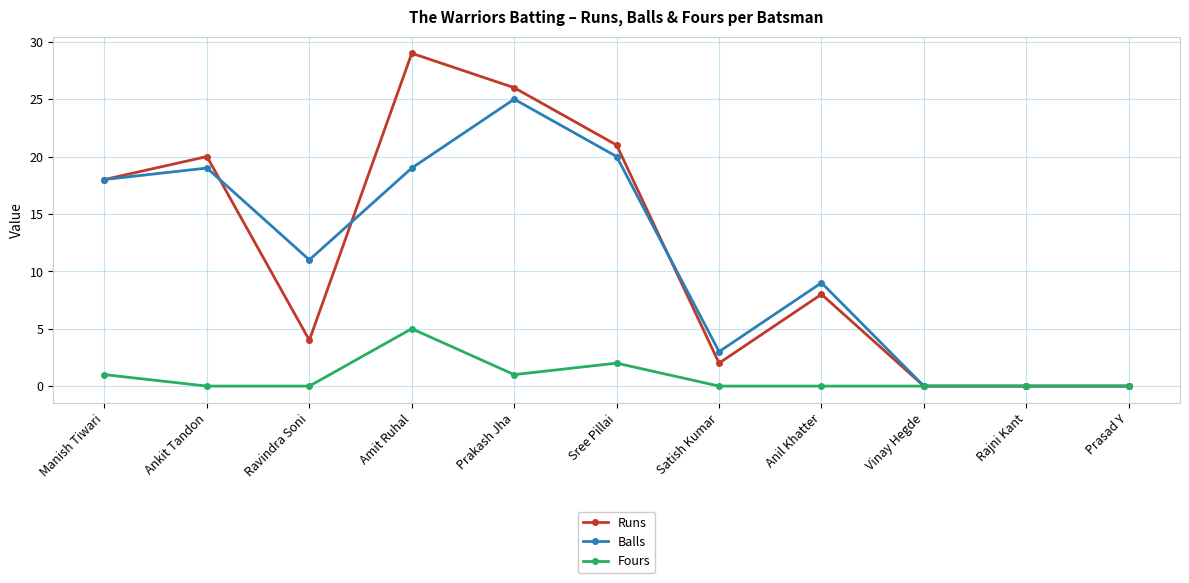

Which series has the largest total across all categories?

Runs